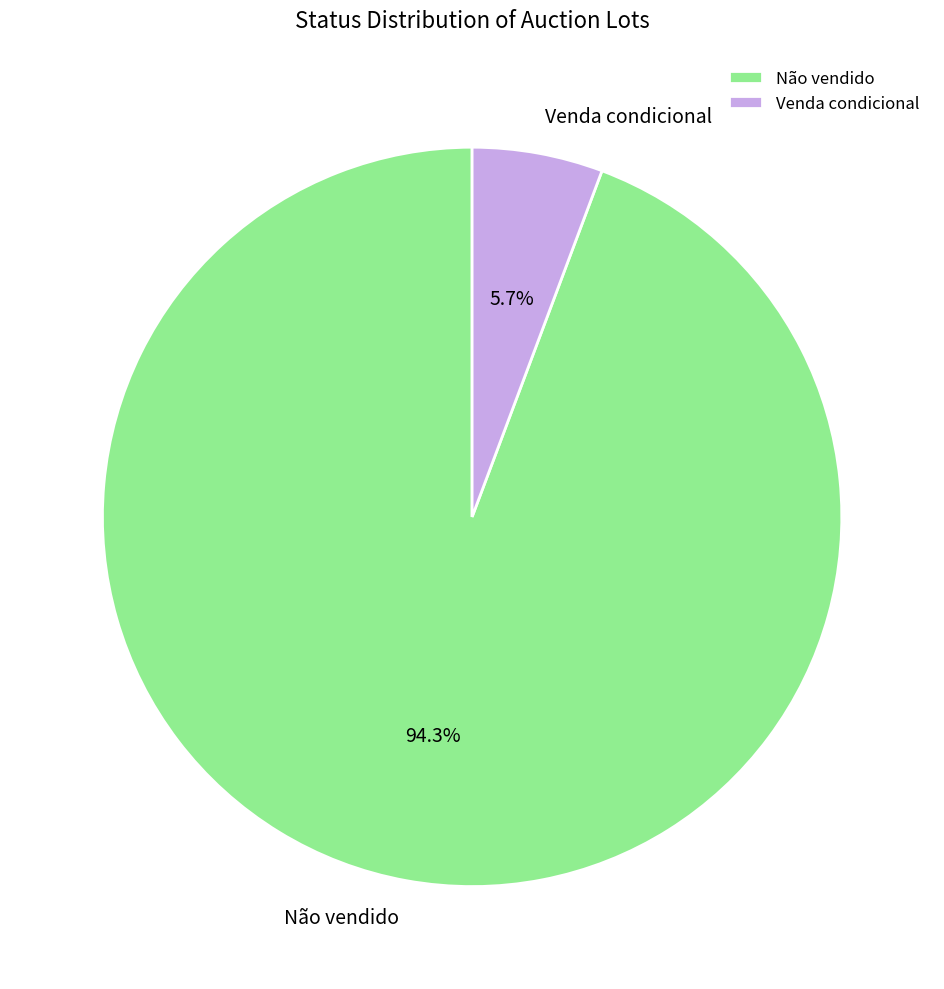

Which has a higher value, Venda condicional or Não vendido?

Não vendido